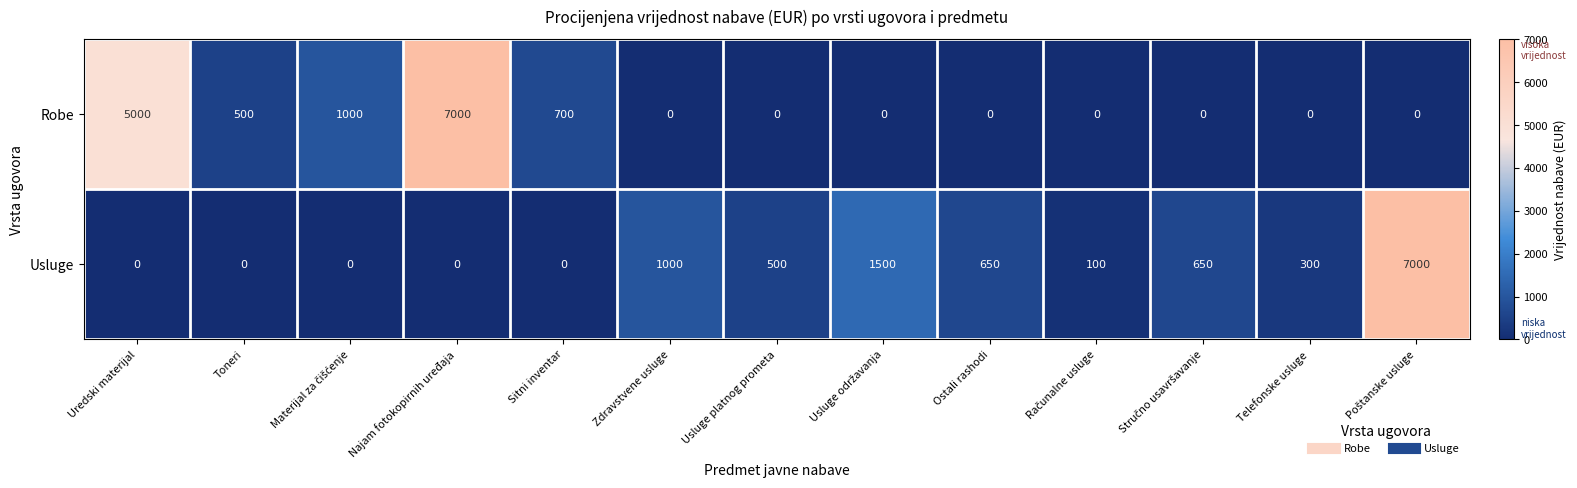

Reading left to right, extract all data points from this chart.

Robe: 5000	500	1000	7000	700	0	0	0	0	0	0	0	0
Usluge: 0	0	0	0	0	1000	500	1500	650	100	650	300	7000